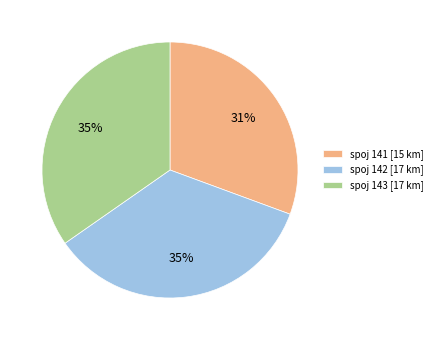

Combined, do spoj 143 [17 km] and spoj 141 [15 km] account for over 50%?

Yes